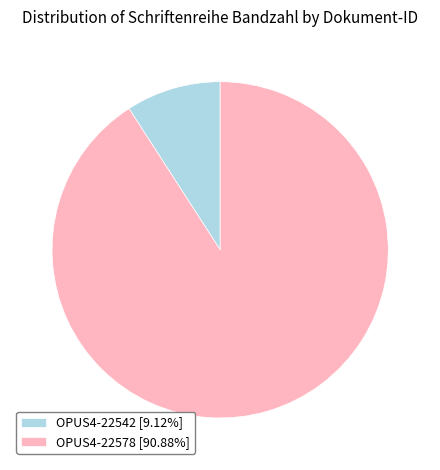

Do OPUS4-22578 [90.88%] and OPUS4-22542 [9.12%] together represent more than half of the pie?

Yes